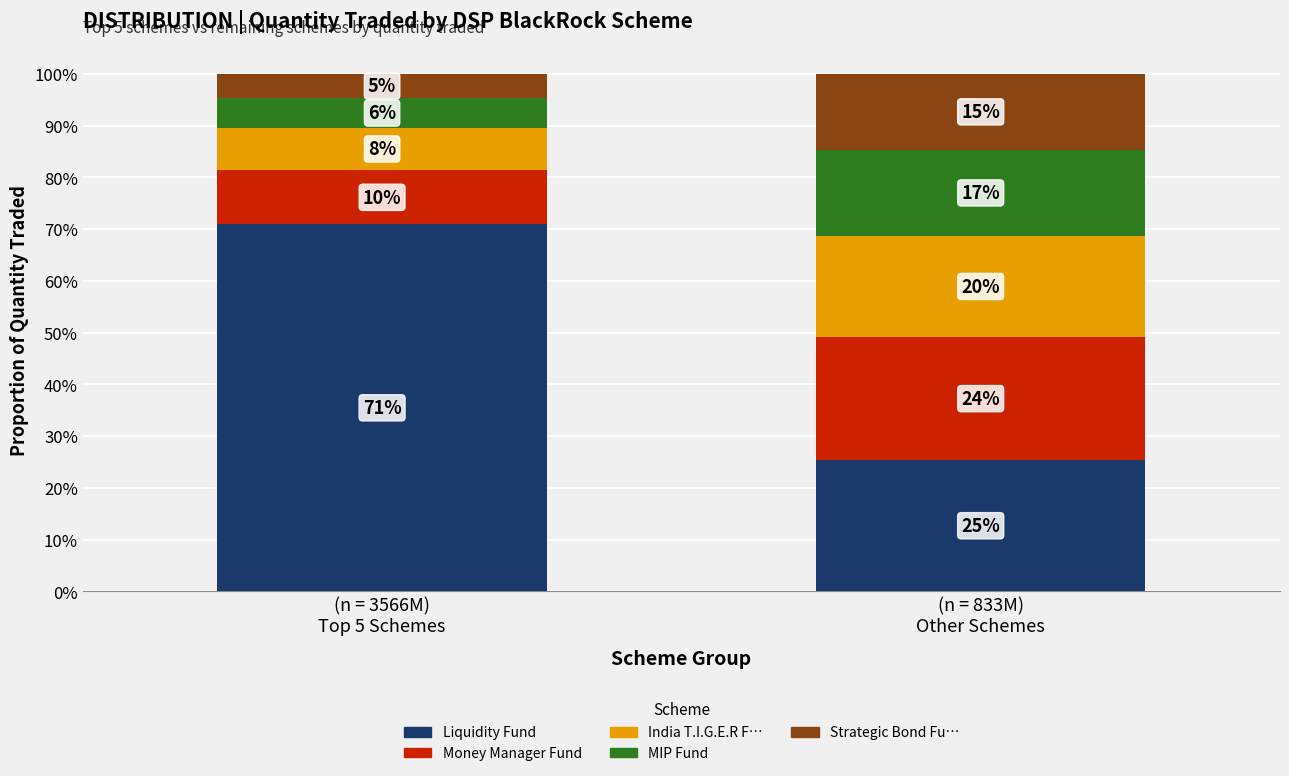

Rank the series by their maximum value, from highest to lowest.

Liquidity Fund, Money Manager Fund, India T.I.G.E.R F…, MIP Fund, Strategic Bond Fu…